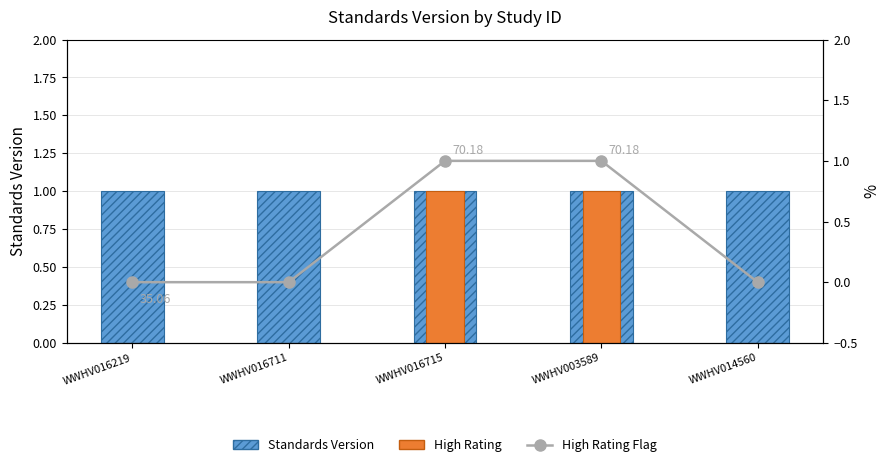

At how many categories does at least one series exceed 0?

5